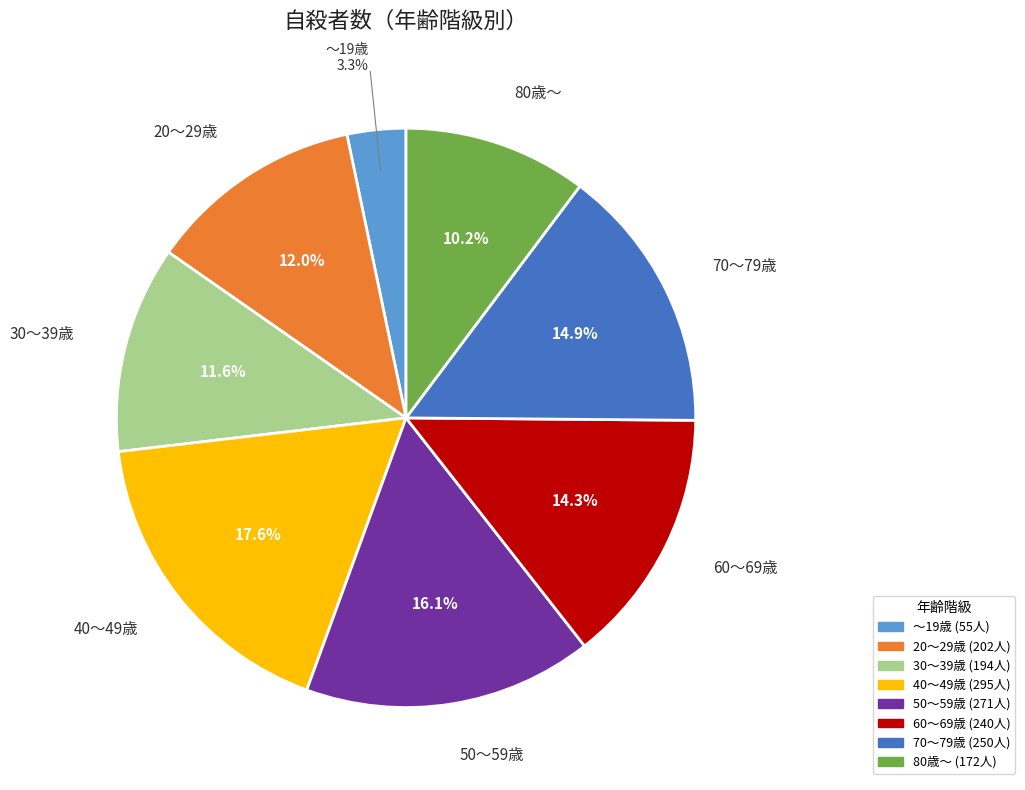

To the nearest percent, what is the difference between the largest and smallest slice percentages?

14%